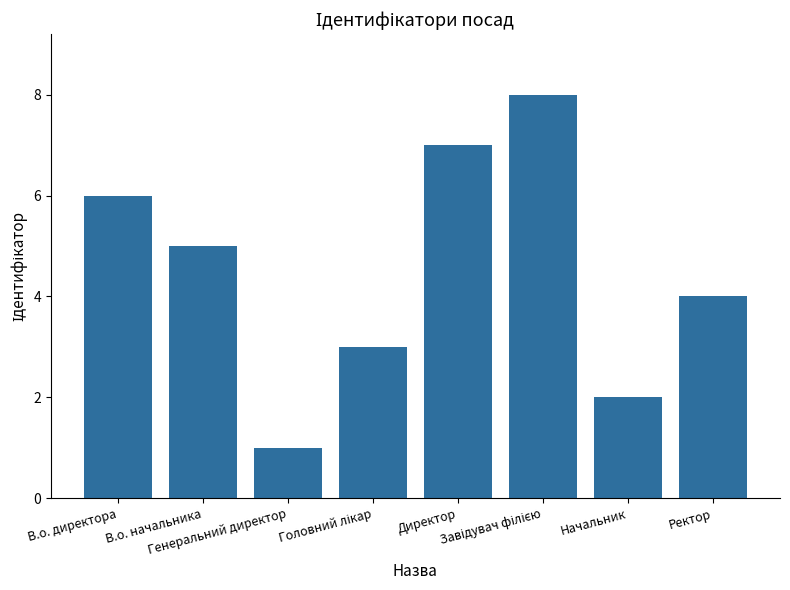

Reading left to right, what are all the values shown in this chart?

6	5	1	3	7	8	2	4